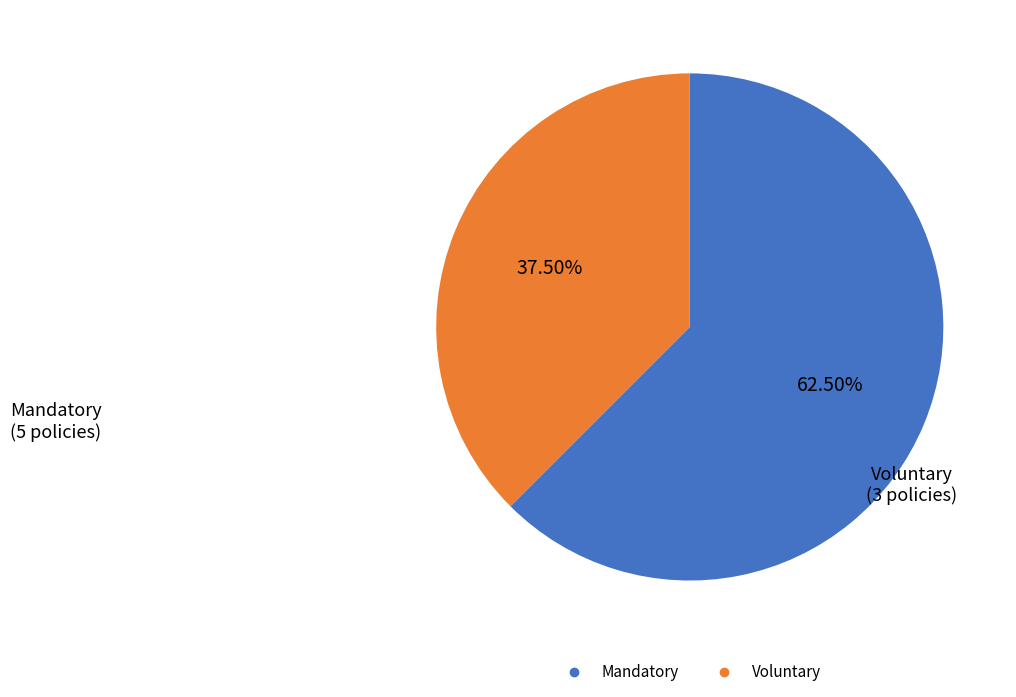

Is there a majority slice in this chart?

Yes